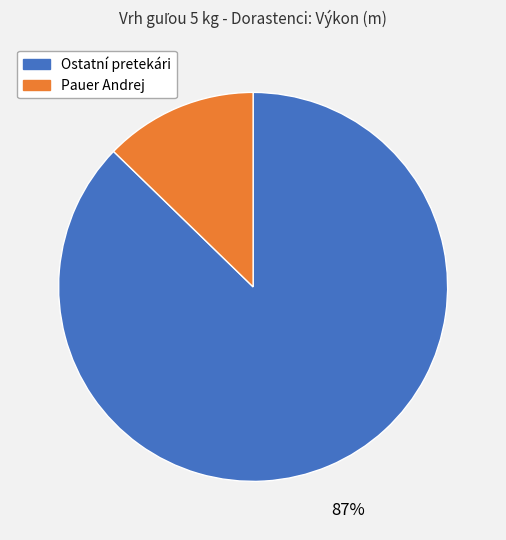

To the nearest percent, what is the combined percentage of Pauer Andrej and Ostatní pretekári?

100%